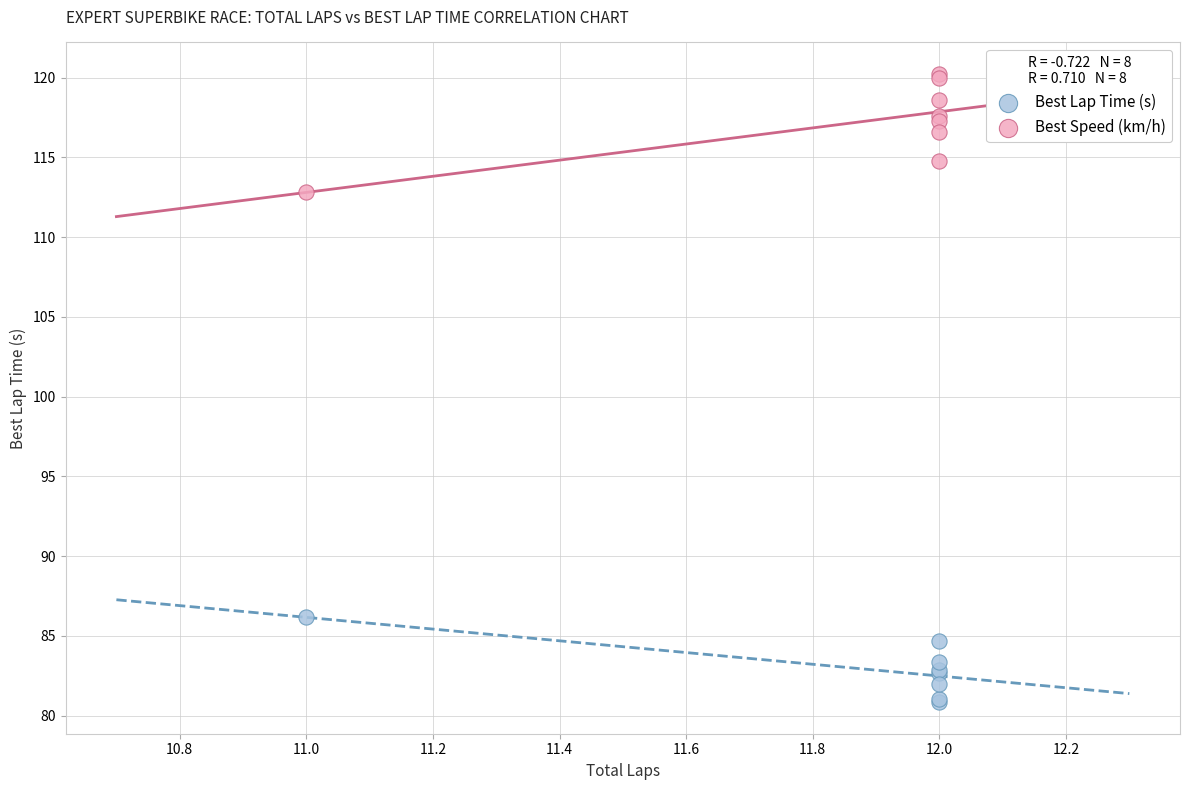

Which series has the widest spread of Y values?

Best Speed (km/h)